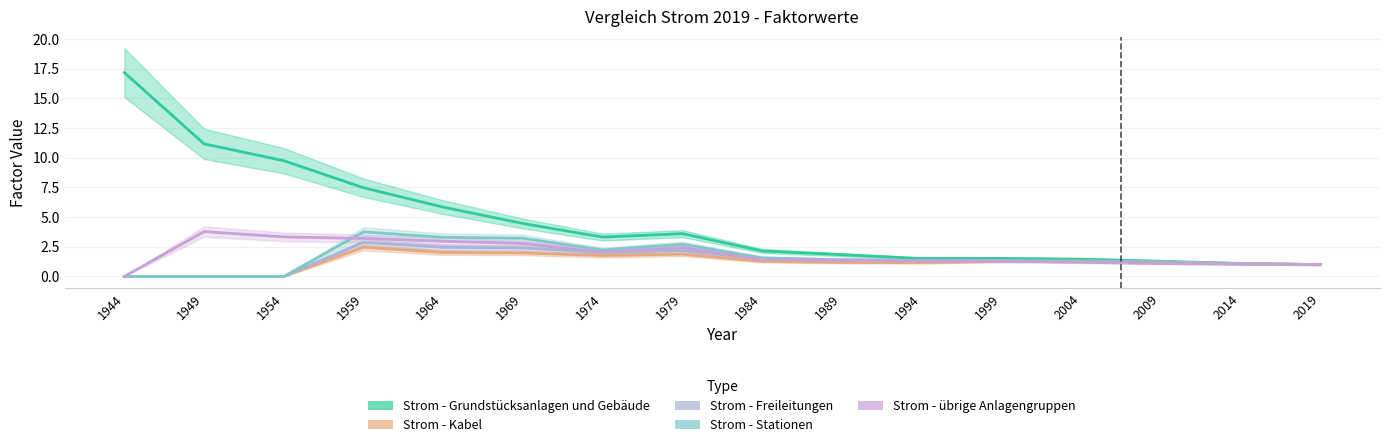

True or false: Strom - Grundstücksanlagen und Gebäude and Strom - übrige Anlagengruppen intersect in this chart.

False